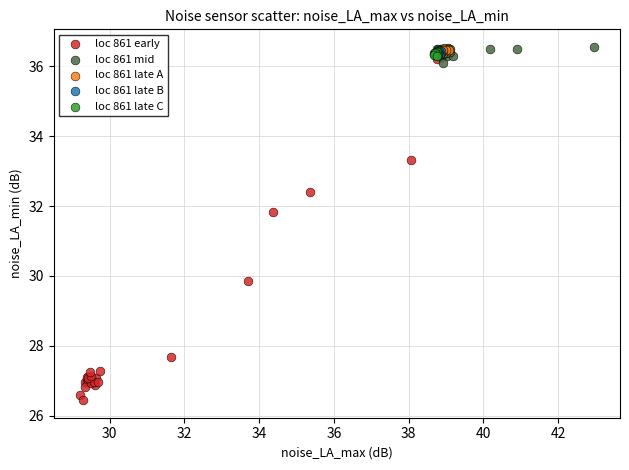

Which series reaches the minimum Y coordinate?

loc 861 early